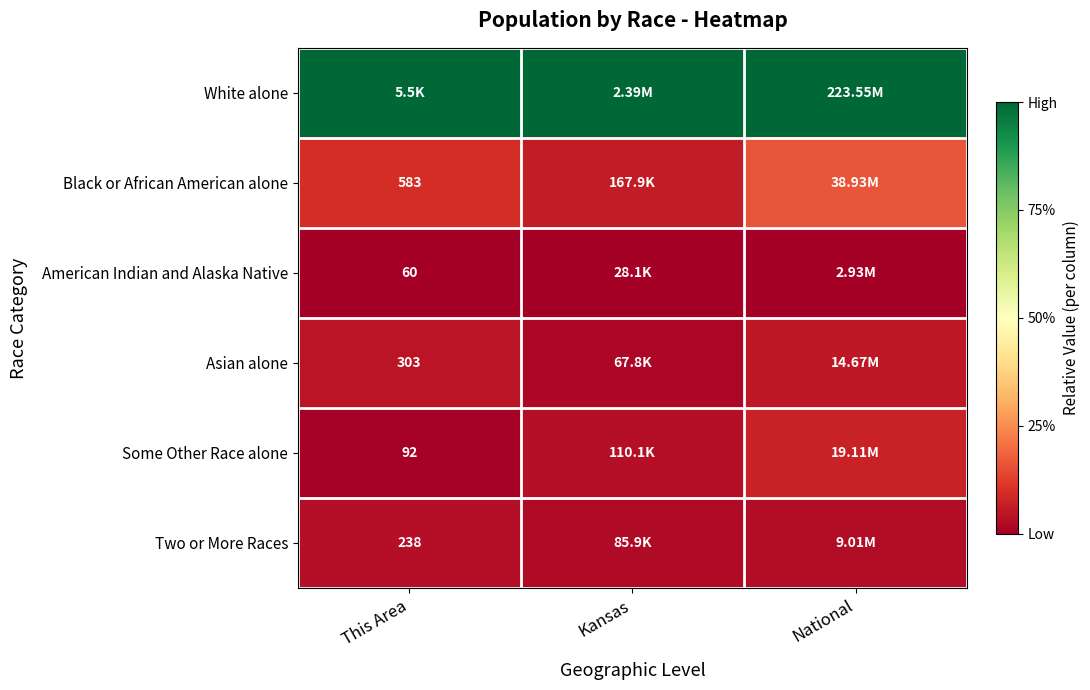

Which category has the lowest value across all series?

This Area